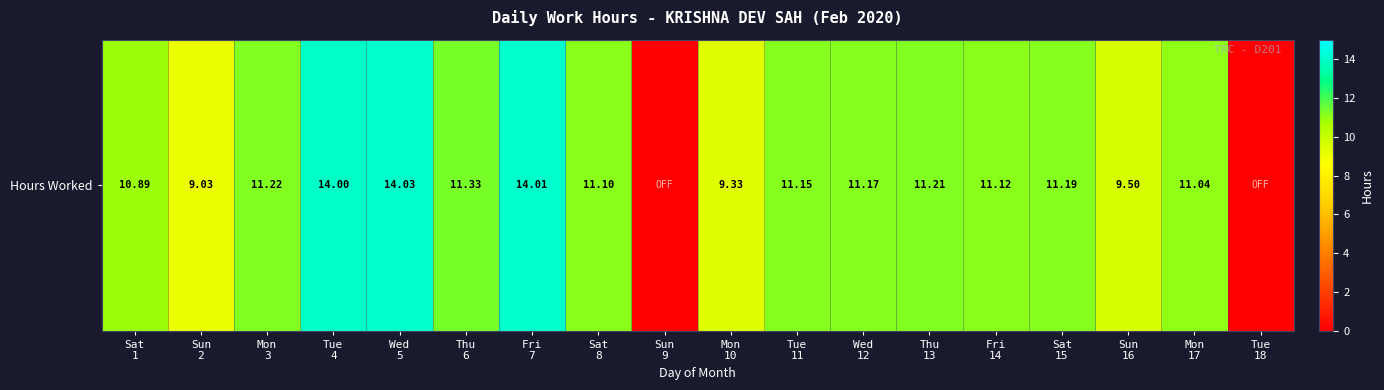

List the labels in order of value, largest first.

Wed
5, Fri
7, Tue
4, Thu
6, Mon
3, Thu
13, Sat
15, Wed
12, Tue
11, Fri
14, Sat
8, Mon
17, Sat
1, Sun
16, Mon
10, Sun
2, Sun
9, Tue
18